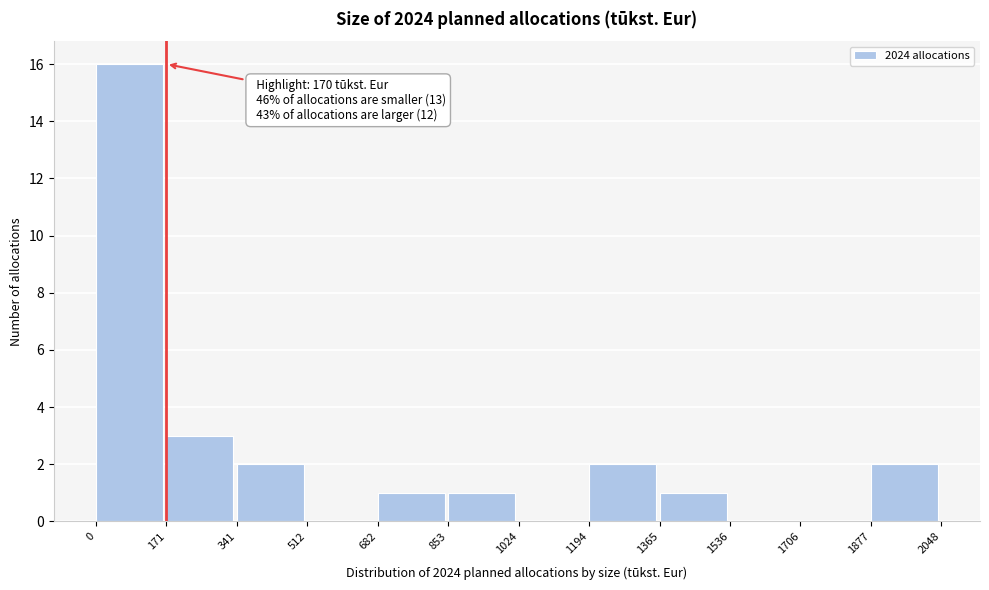

Which range on the x-axis has the tallest bar?

0 to 171